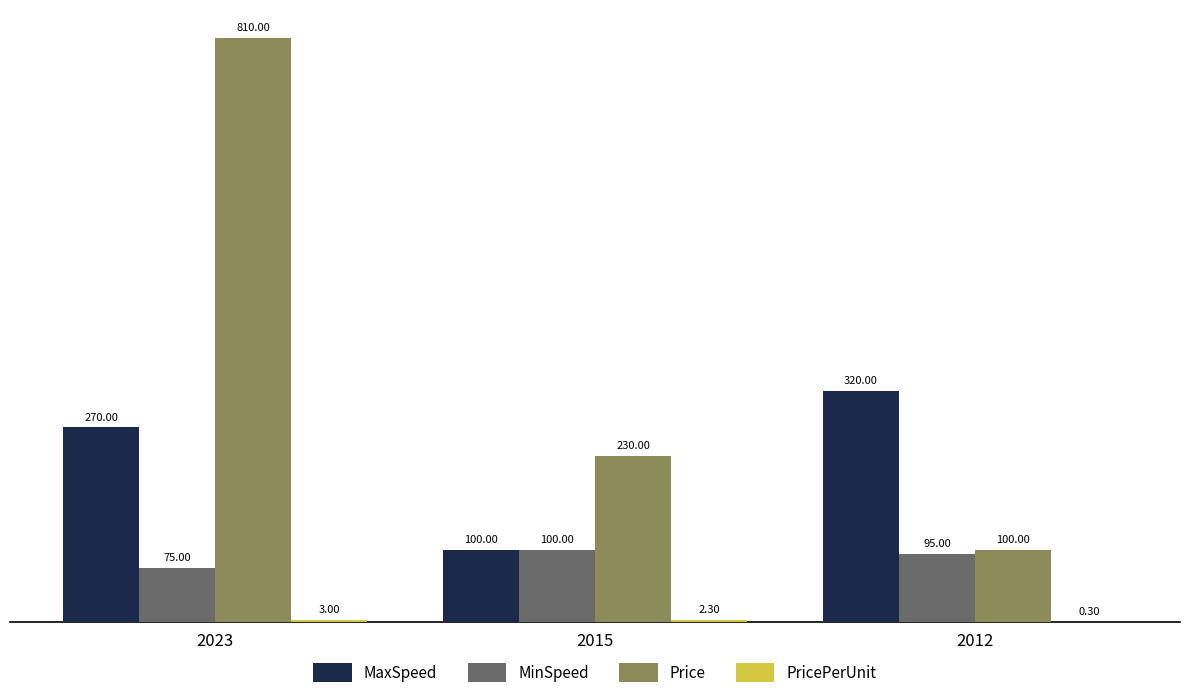

True or false: MinSpeed has a value of 16.3 at 2023.

False